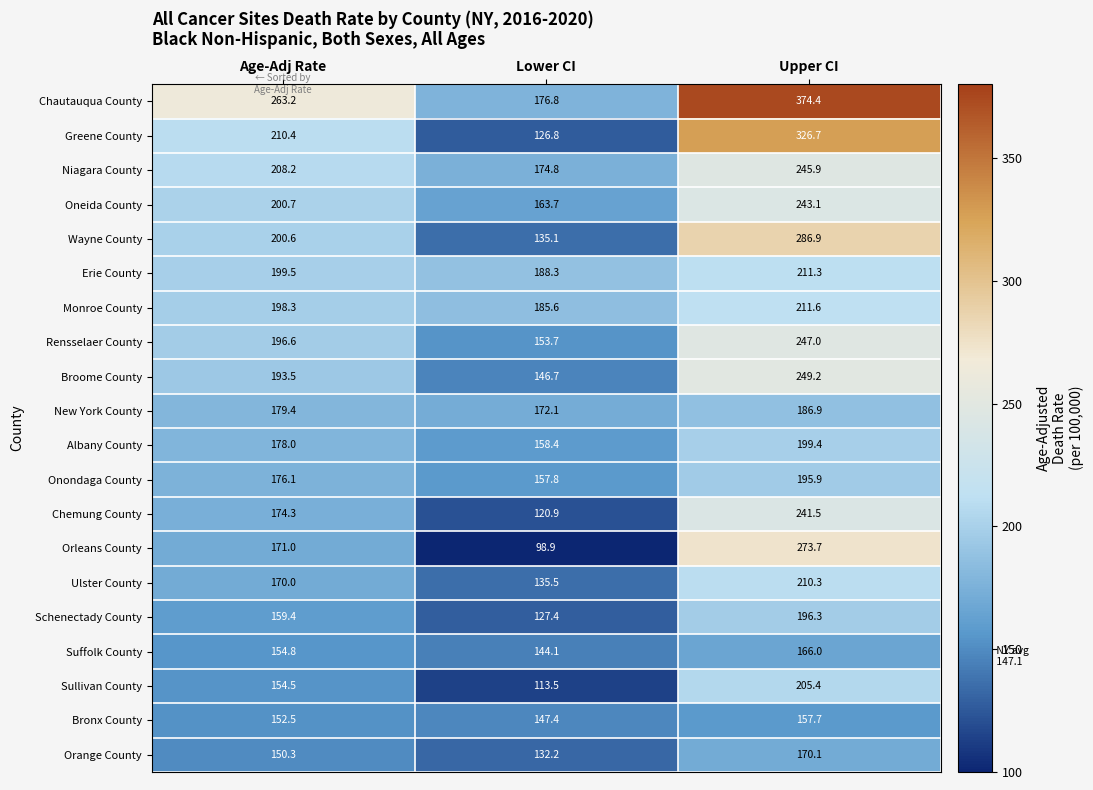

What is the average value of the Orleans County series?

181.2